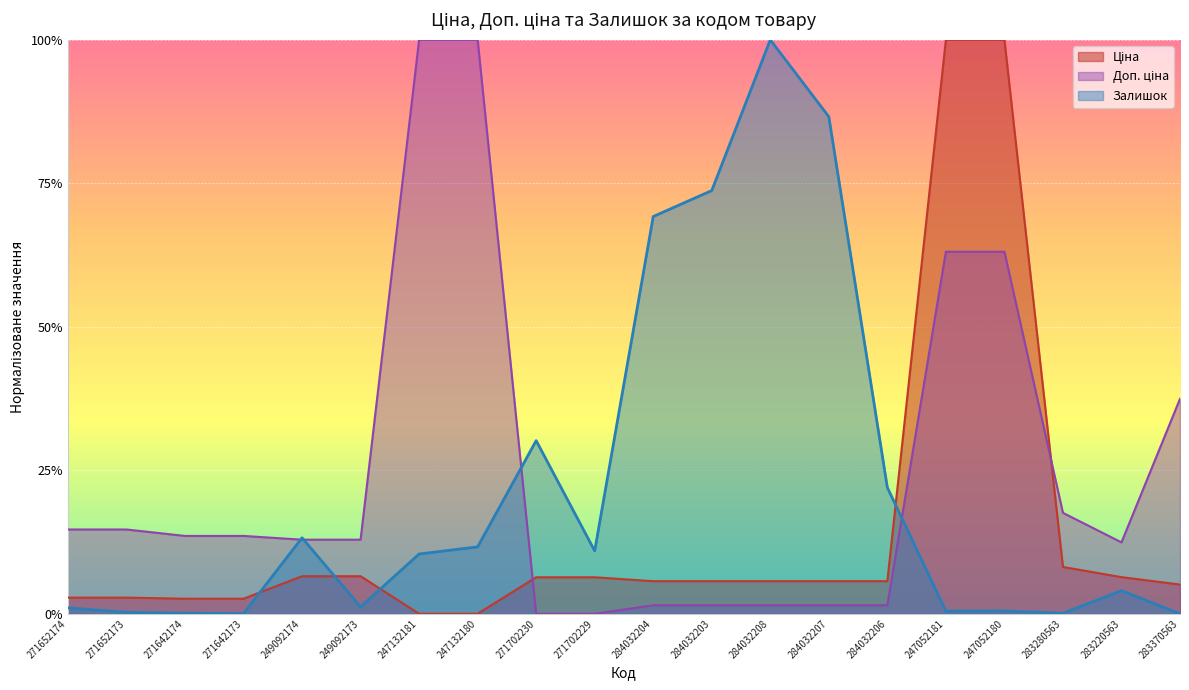

At how many categories does at least one series exceed 0?

20